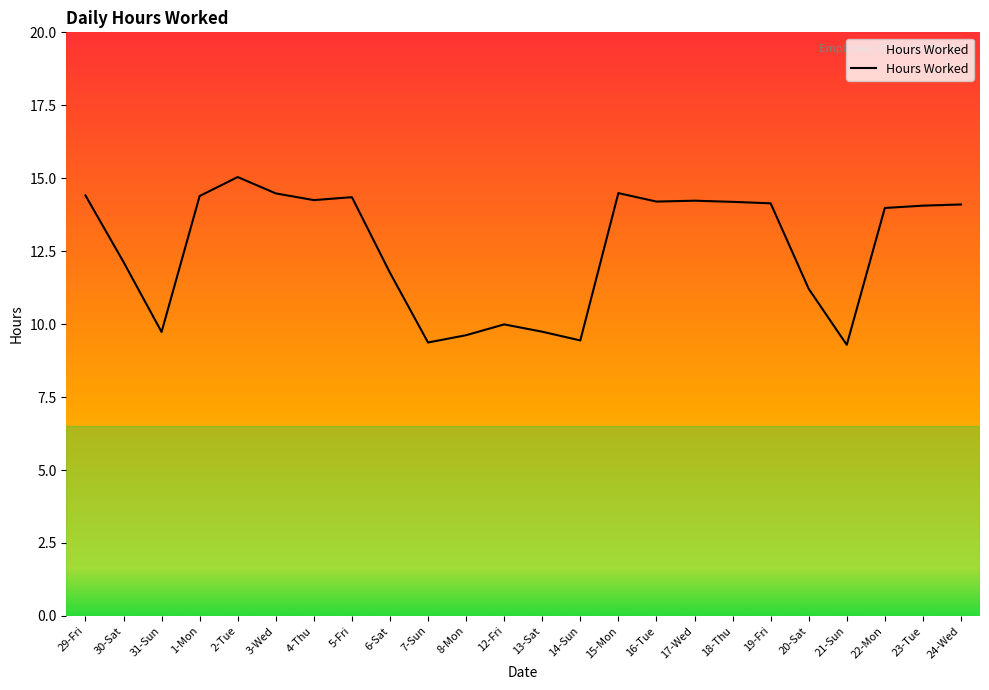

Which category has the highest value across all series?

2-Tue